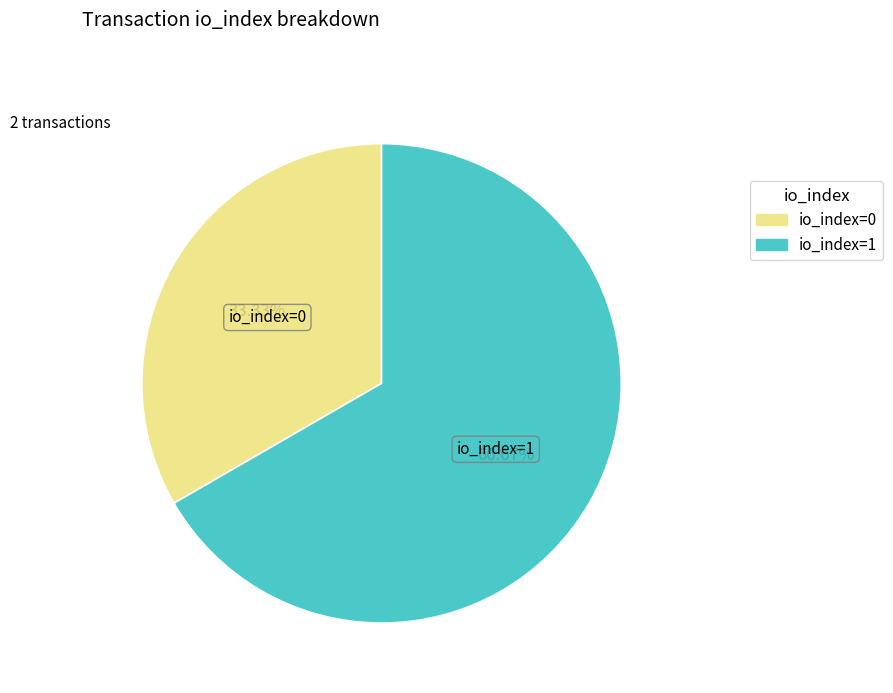

Is there any slice that represents more than half of the pie?

Yes